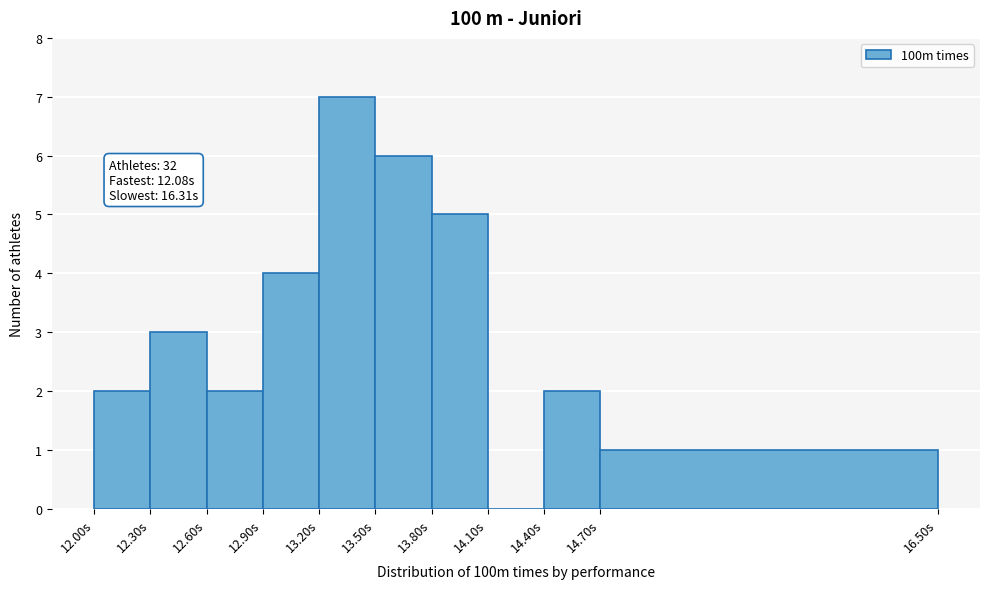

Which range on the x-axis has the tallest bar?

13.2 to 13.5